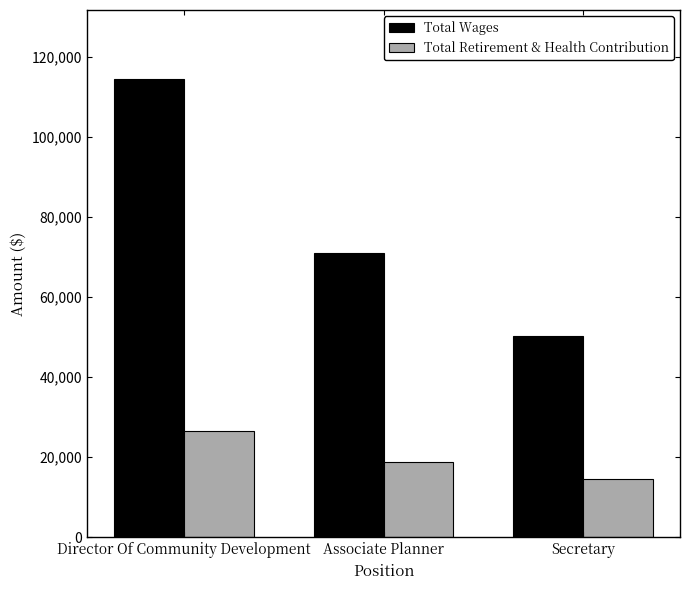

Is it true that Total Retirement & Health Contribution equals 26536 at Director Of Community Development?

True